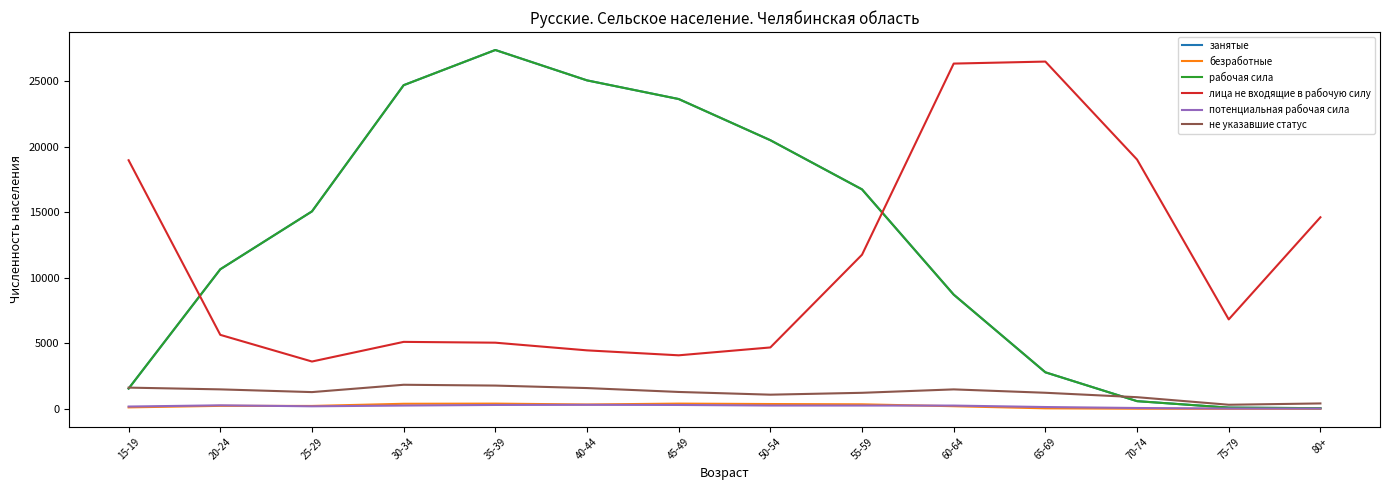

What is the value of the рабочая сила point at the 5th from the left?

27396